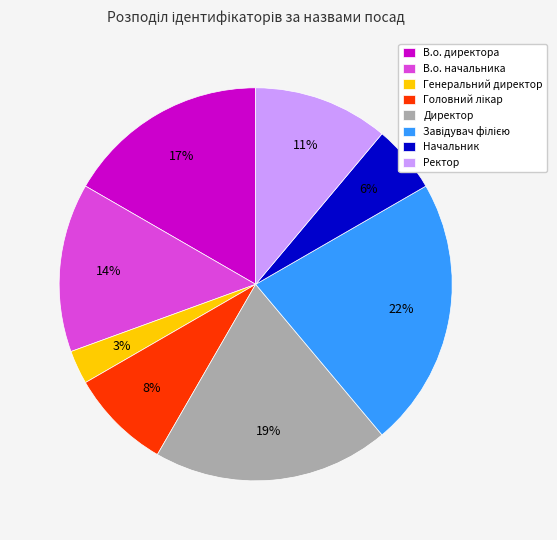

Is there a majority slice in this chart?

No